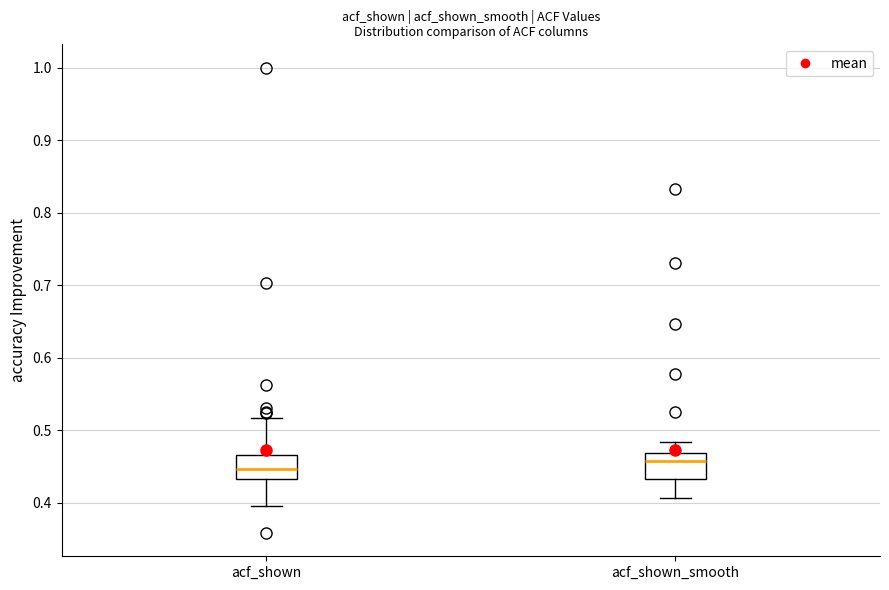

Reading left to right, transcribe this box plot: for each box, give where its median line is, the range the box spans, and where its two whiskers end, as read against the y-axis. The values are not printed on the chart, so give them approximately, as read against the axis.

acf_shown: median 0.45, box 0.43 to 0.47, whiskers 0.40 to 0.52
acf_shown_smooth: median 0.46, box 0.43 to 0.47, whiskers 0.41 to 0.48